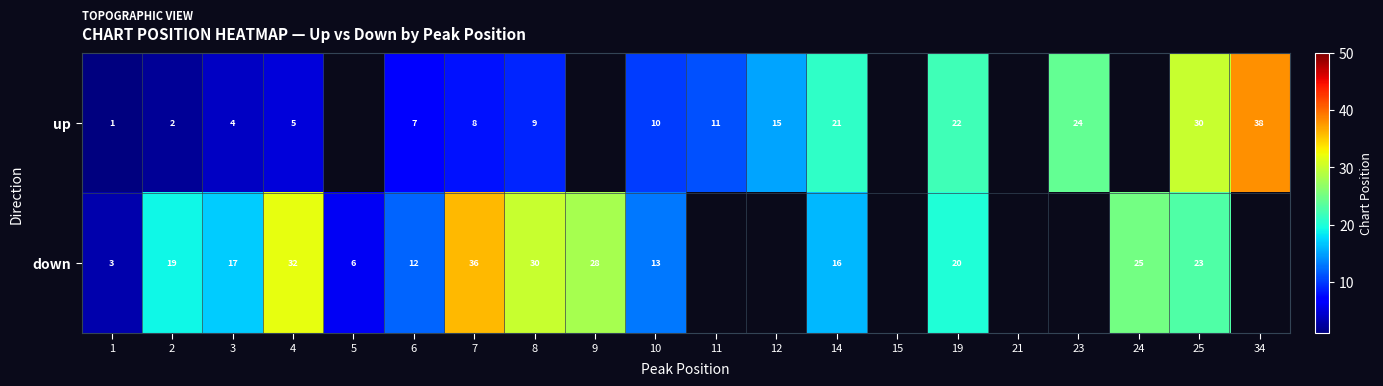

Is the value of down at 24 greater than the value of up at 34?

No